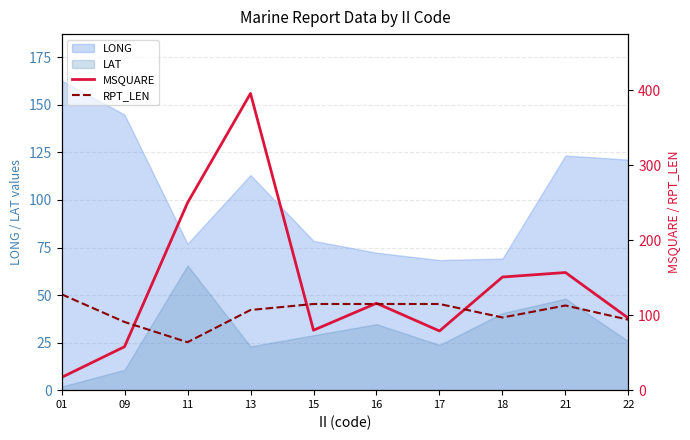

True or false: LAT and LONG intersect in this chart.

False